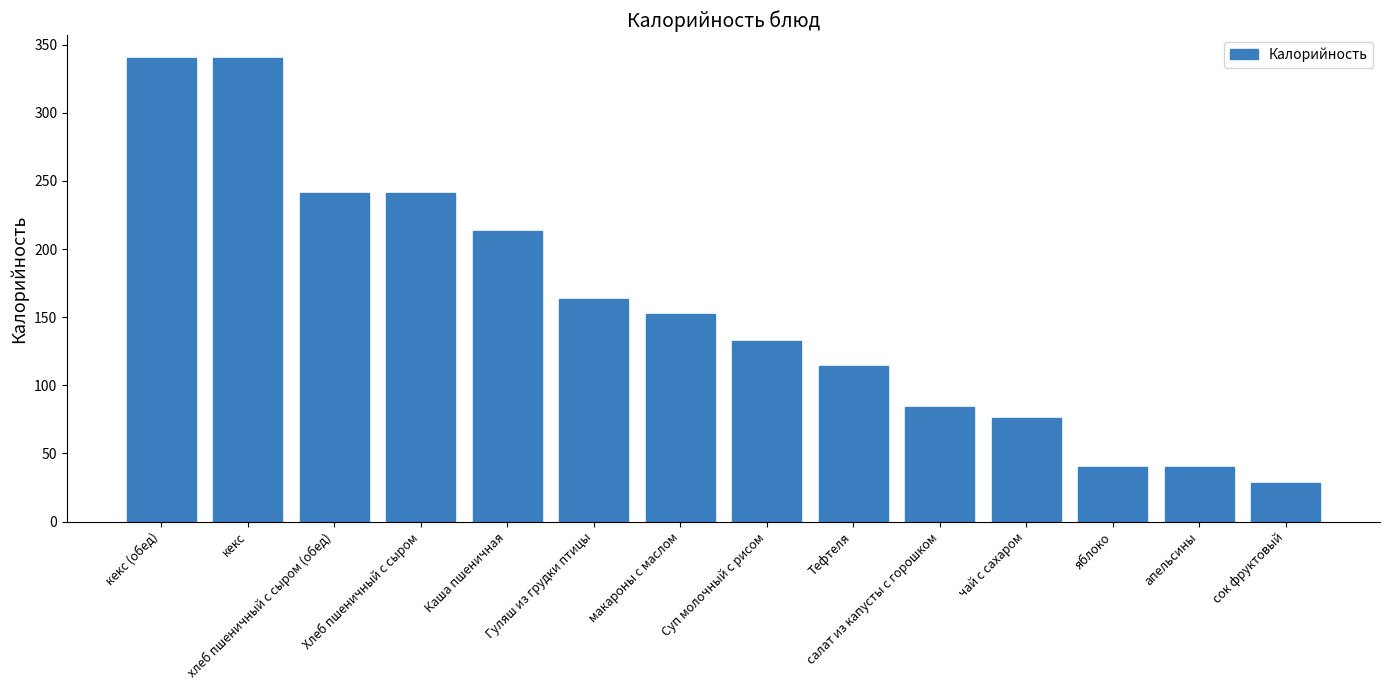

Reading left to right, transcribe all the data shown in this chart.

340.0	340.0	241.0	241.0	213.6	163.0	152.0	132.4	114.4	84.0	76.0	40.2	40.2	28.0